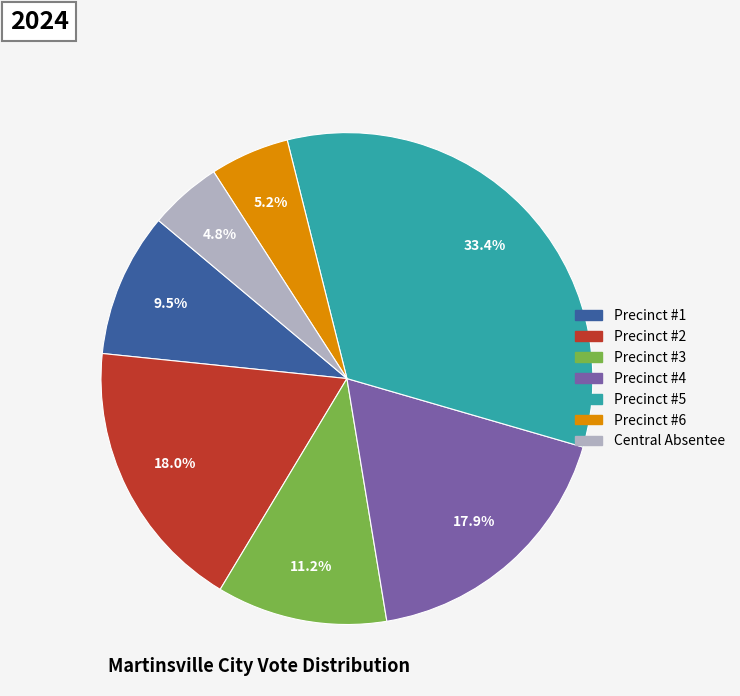

How many segments does this pie chart have?

7